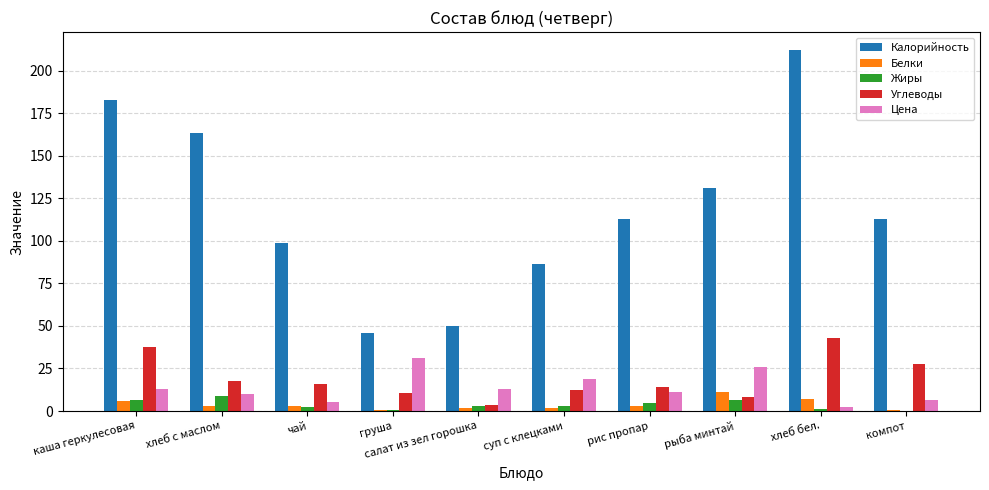

Which category has the highest value across all series?

хлеб бел.